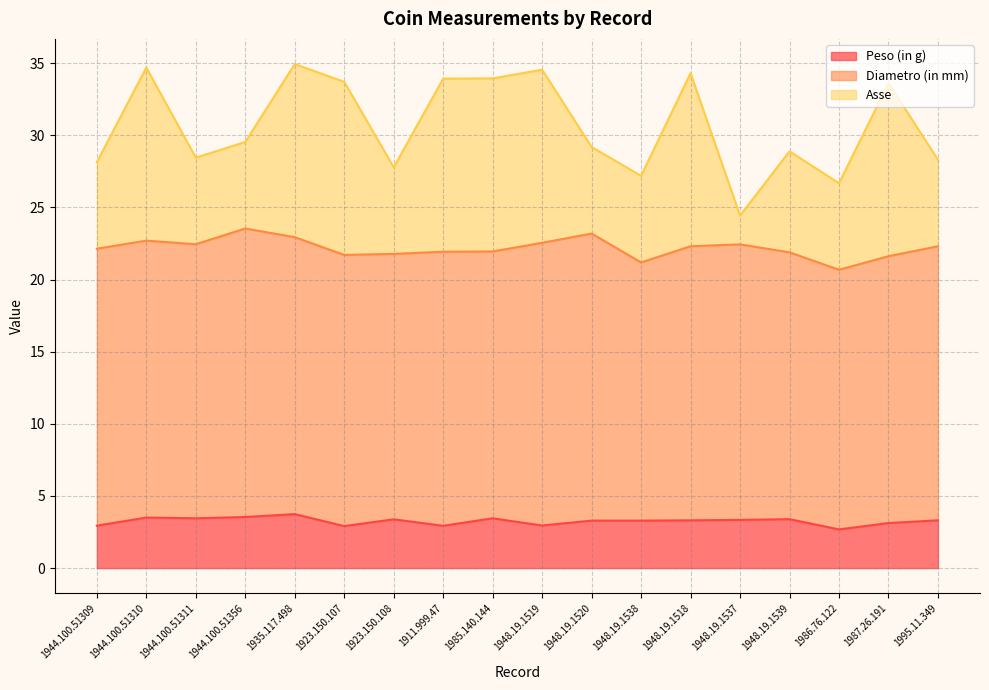

What is the sum of the Peso (in g) values at 1987.26.191 and 1948.19.1538?

6.4